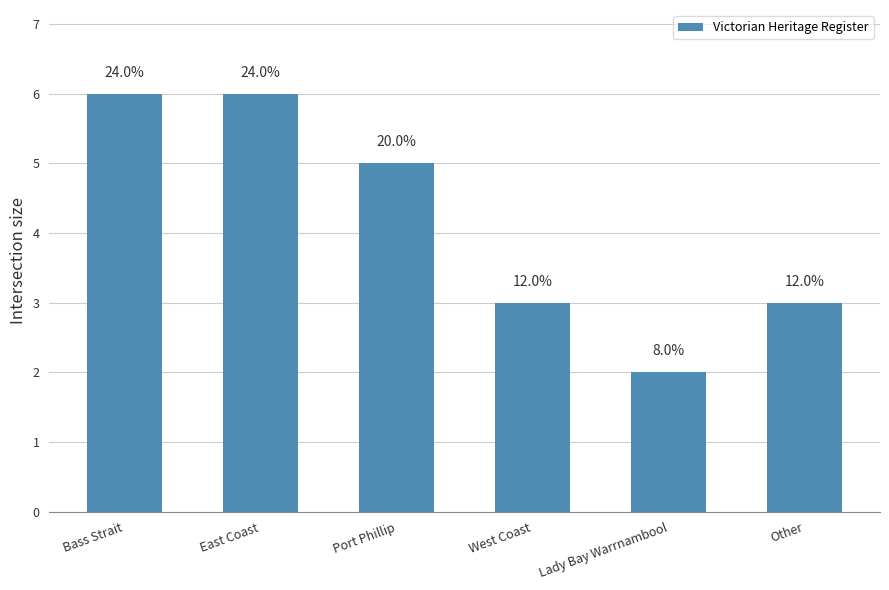

At which category does the chart reach its peak across all series?

Bass Strait